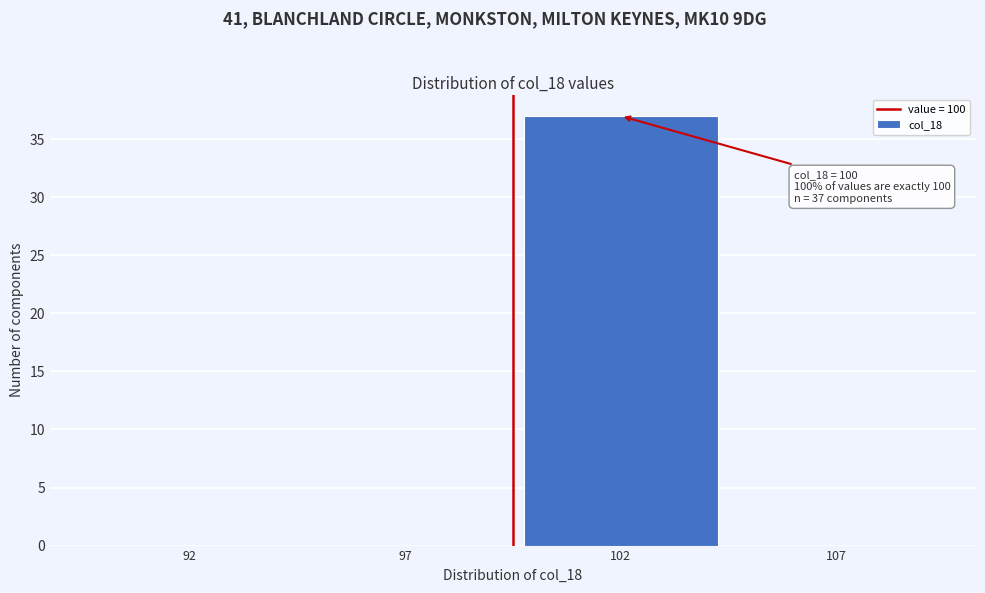

Reading left to right, extract all data points from this chart.

92=0	97=0	102=37	107=0